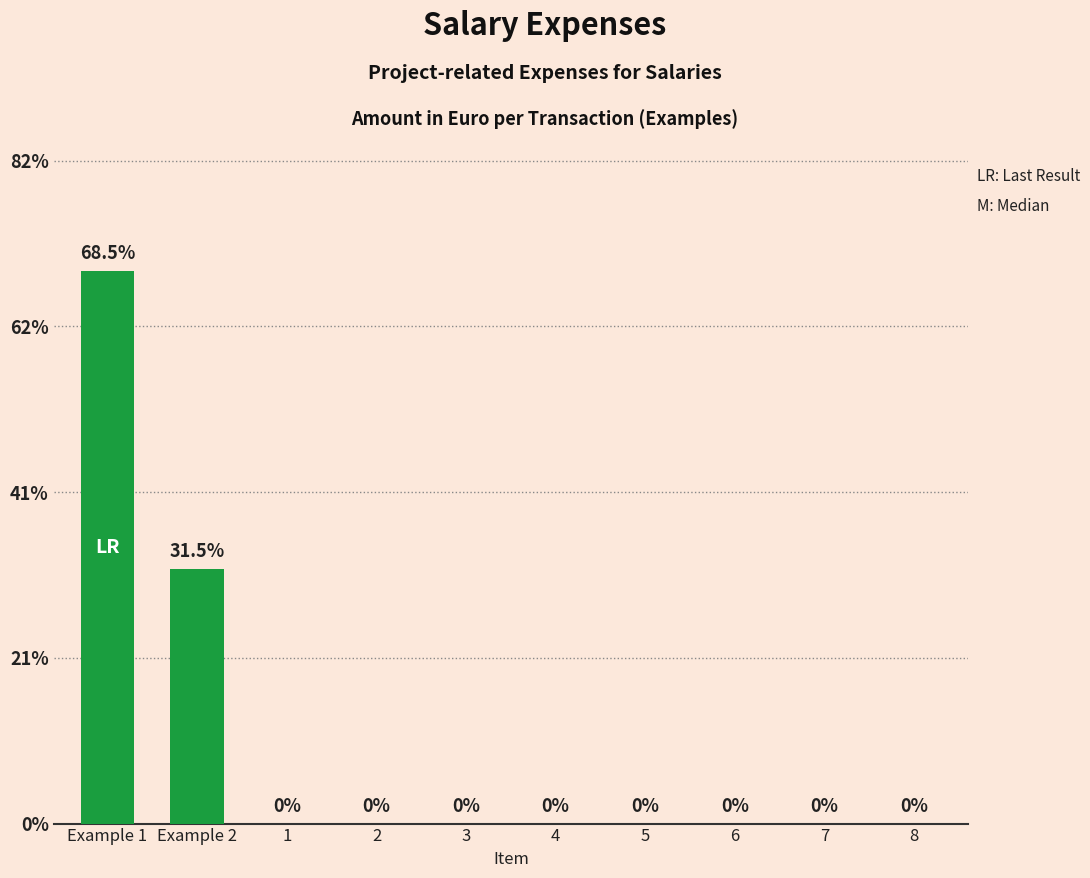

The value at 7 is -850. True or false?

False